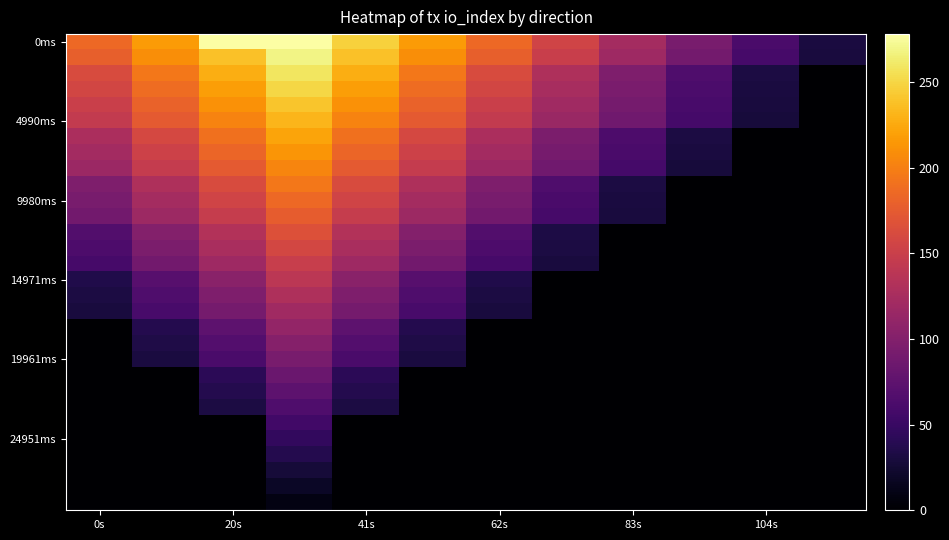

At how many categories does at least one series exceed 253?

2